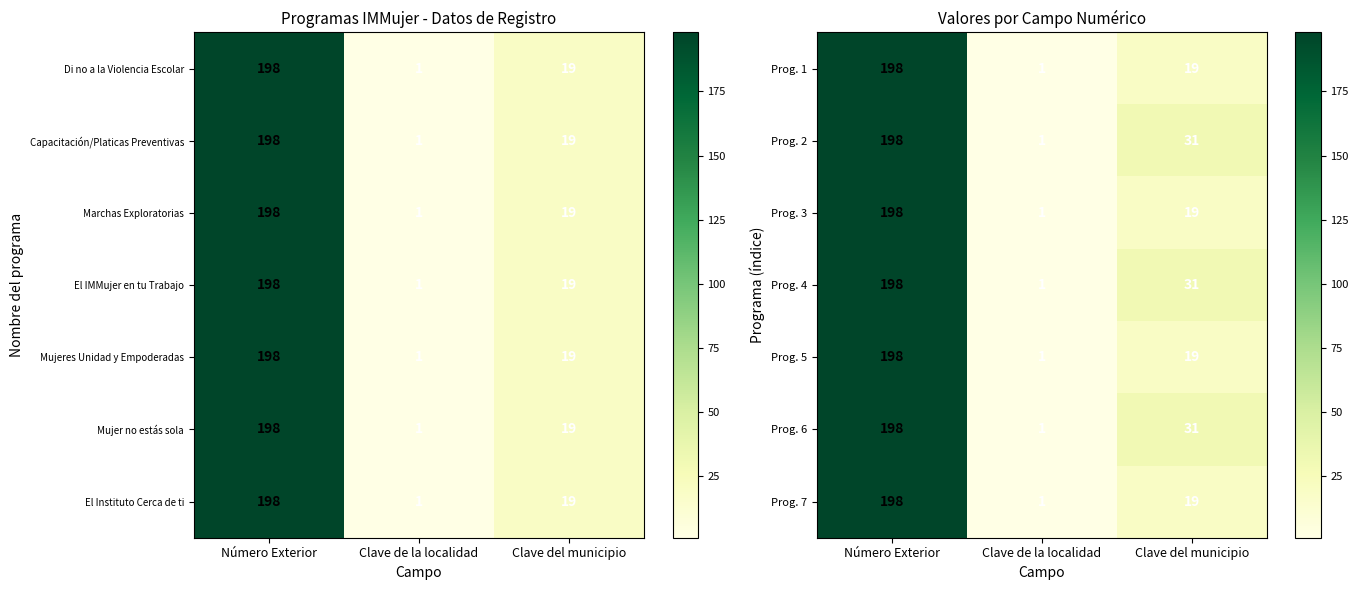

Reading right to left, what are all the values shown in this chart?

Prog. 1: Clave del municipio=19	Clave de la localidad=1	Número Exterior=198
Prog. 2: Clave del municipio=31	Clave de la localidad=1	Número Exterior=198
Prog. 3: Clave del municipio=19	Clave de la localidad=1	Número Exterior=198
Prog. 4: Clave del municipio=31	Clave de la localidad=1	Número Exterior=198
Prog. 5: Clave del municipio=19	Clave de la localidad=1	Número Exterior=198
Prog. 6: Clave del municipio=31	Clave de la localidad=1	Número Exterior=198
Prog. 7: Clave del municipio=19	Clave de la localidad=1	Número Exterior=198